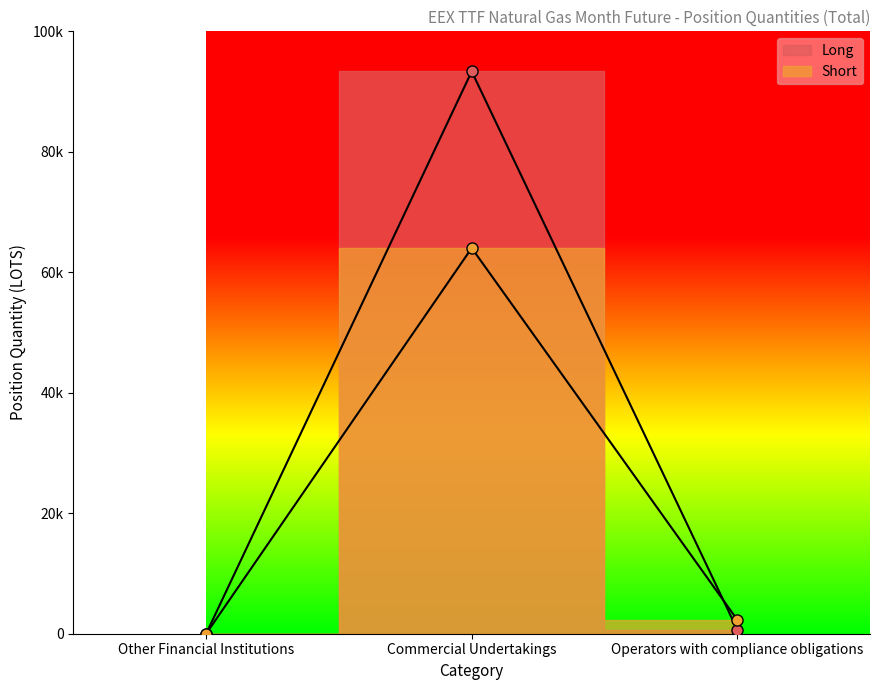

Is it true that Long equals 45578.5 at Commercial Undertakings?

False